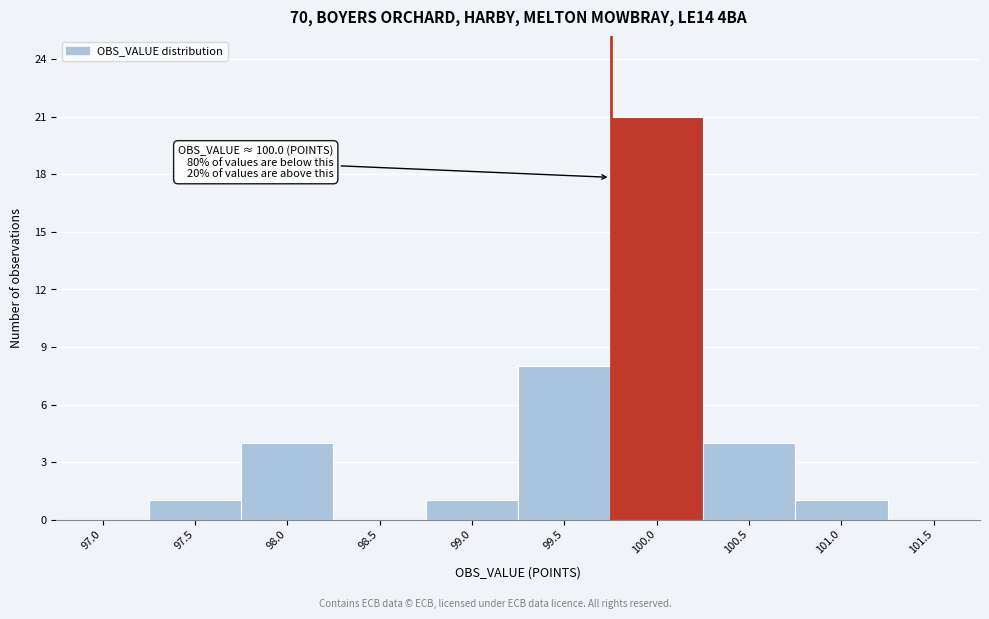

Reading right to left, extract all data points from this chart.

101.5=0	101.0=1	100.5=4	100.0=21	99.5=8	99.0=1	98.5=0	98.0=4	97.5=1	97.0=0